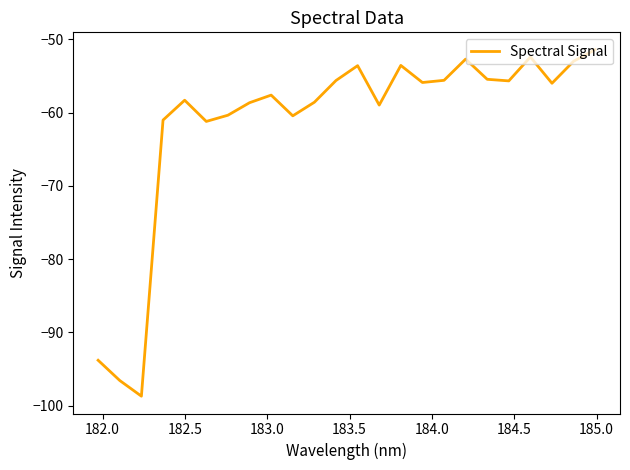

How many interior local valleys (lower than both neighbors) does the data have?

7